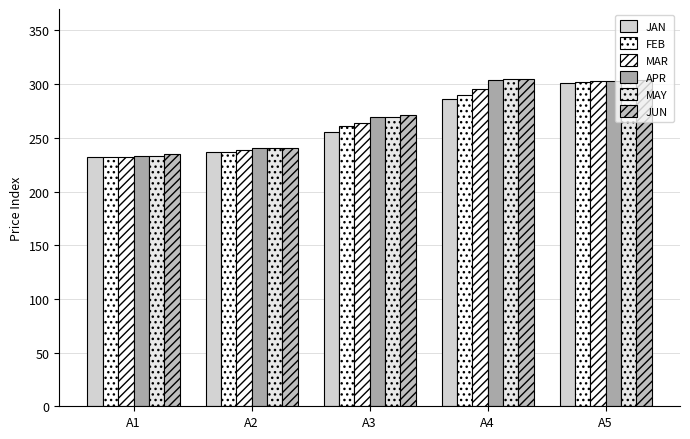

The value of APR at A3 is 140.5. True or false?

False